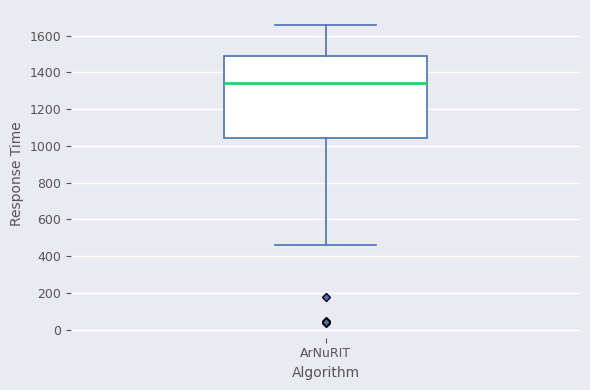

Where is the lower edge of the box for ArNuRIT on the y-axis? The values are not printed on the chart, so give them approximately, as read against the axis.

1040